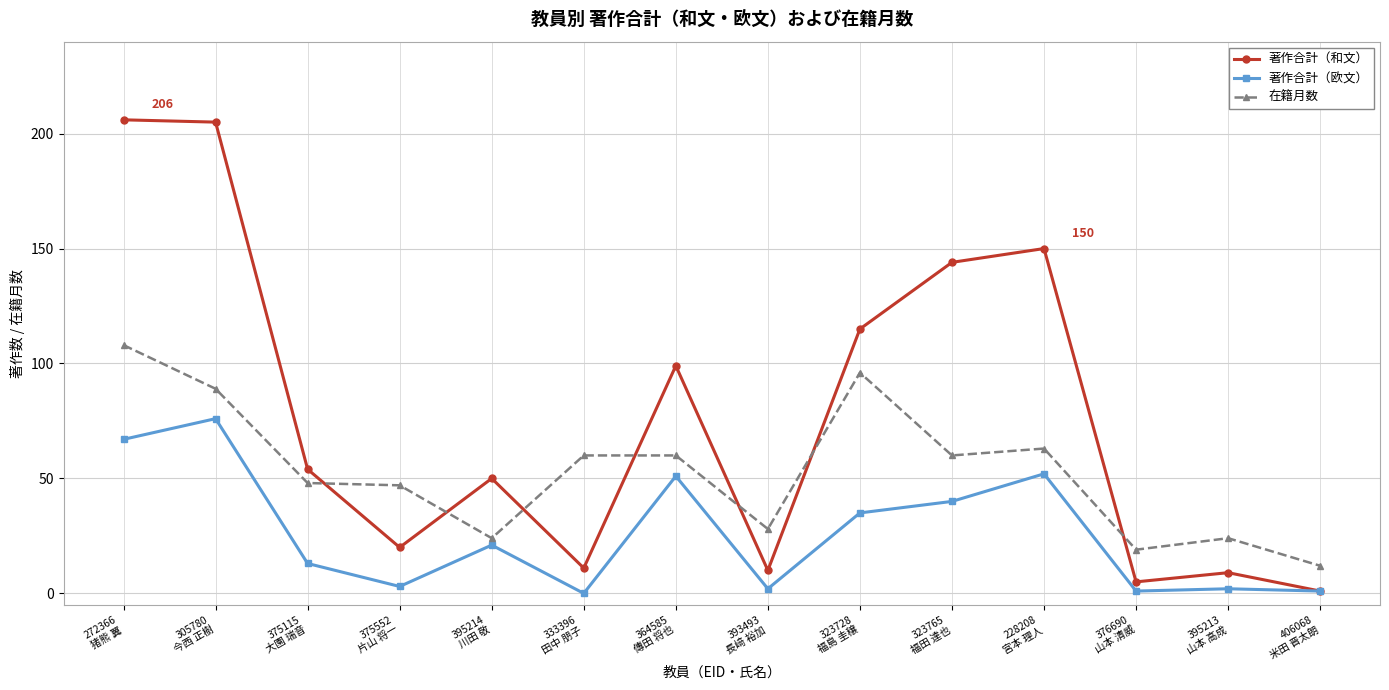

What is the lowest value of the 在籍月数 series?

12